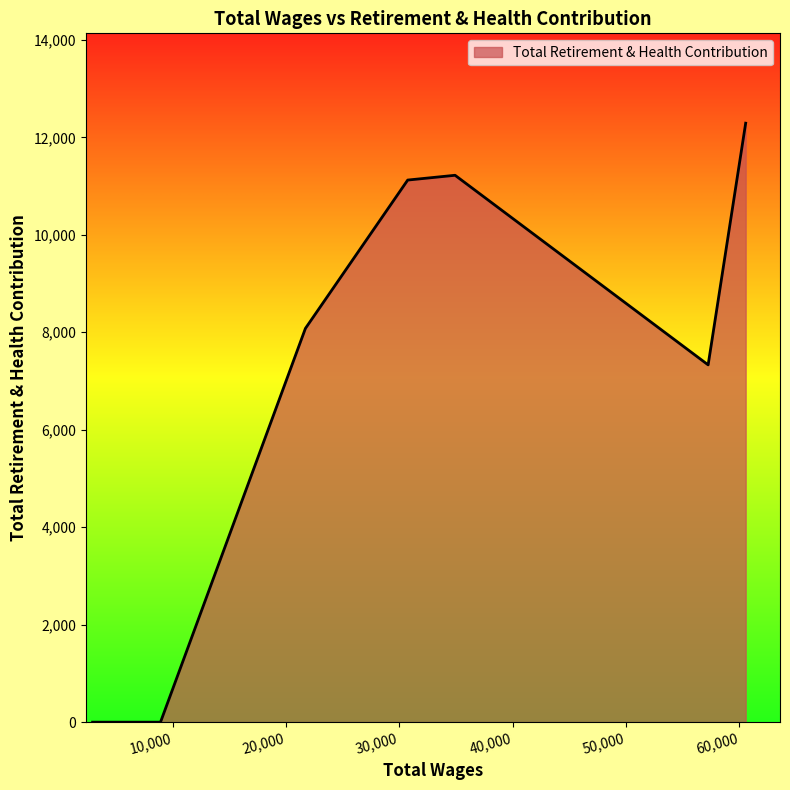

What is the difference between the maximum and minimum values?

12290